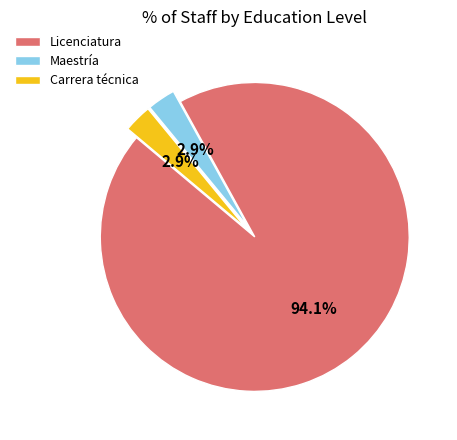

Is there any slice that represents more than half of the pie?

Yes